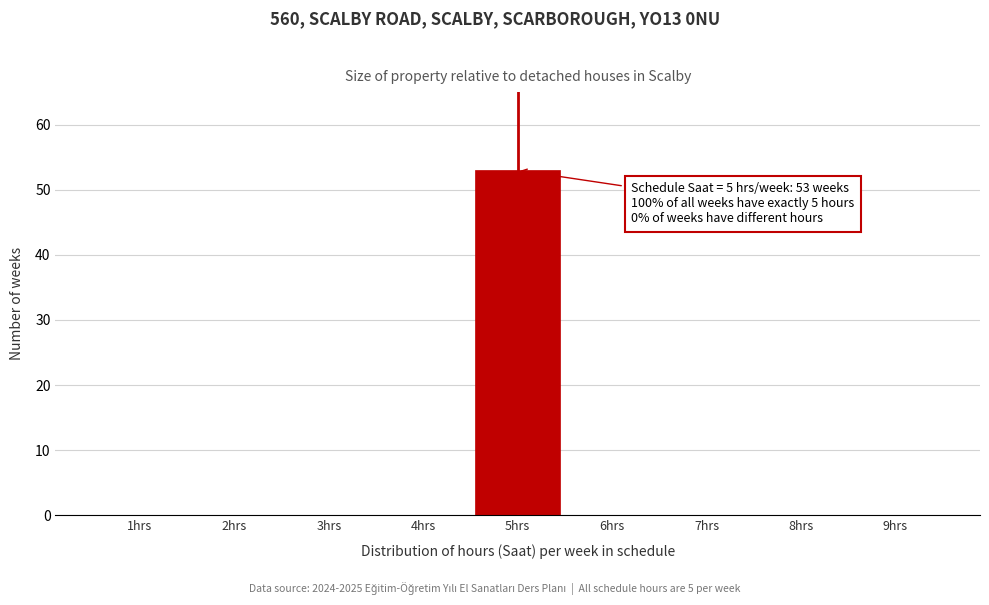

Reading left to right, what are all the values shown in this chart?

1hrs=0	2hrs=0	3hrs=0	4hrs=0	5hrs=53	6hrs=0	7hrs=0	8hrs=0	9hrs=0